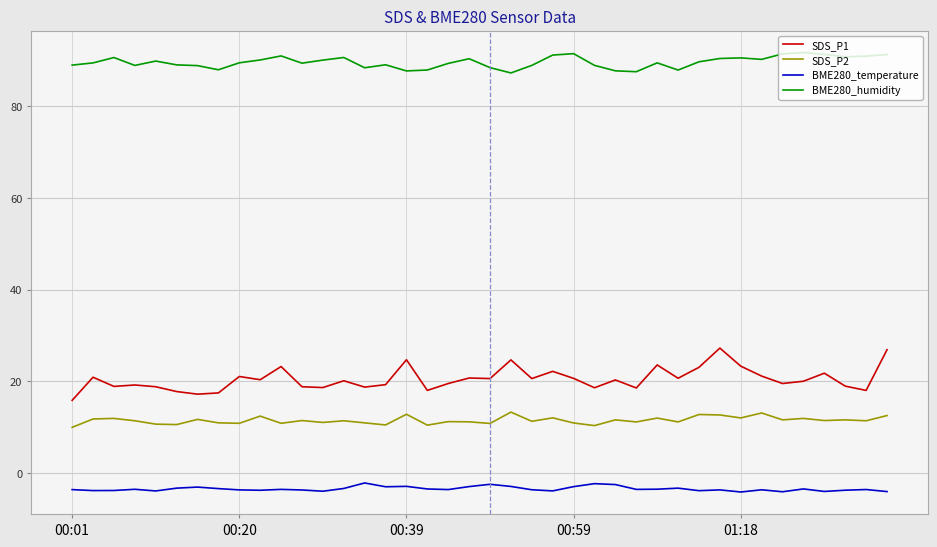

List the series in order of their peak value, highest first.

BME280_humidity, SDS_P1, SDS_P2, BME280_temperature